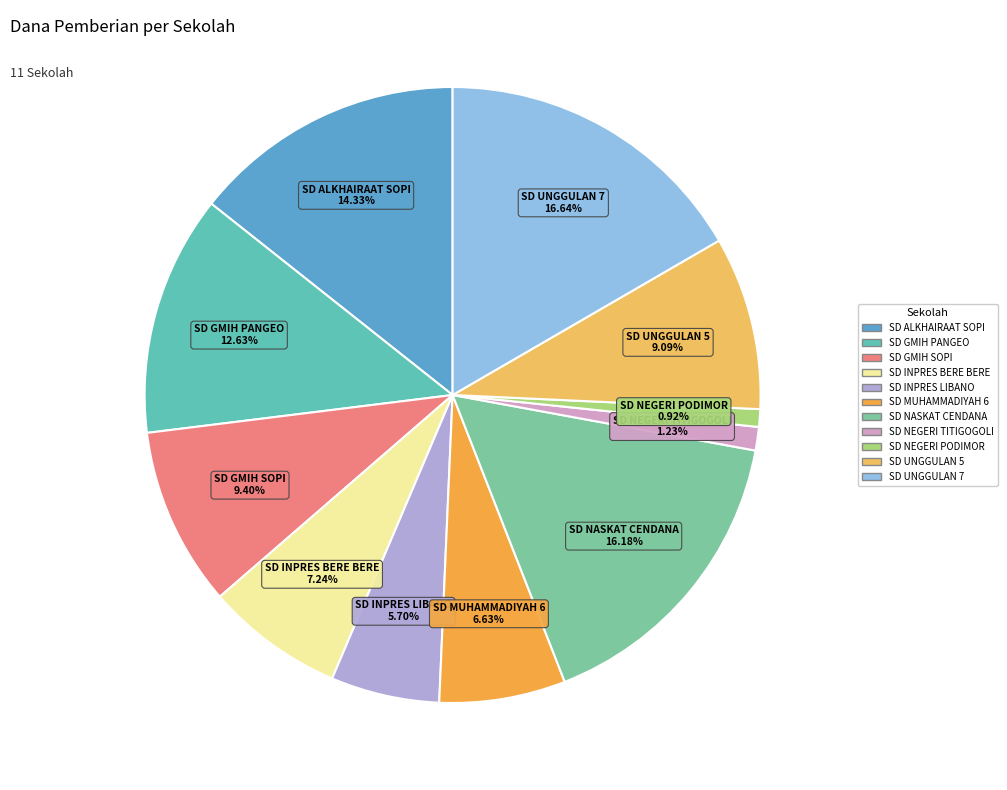

To the nearest percent, what is the average slice percentage?

9%